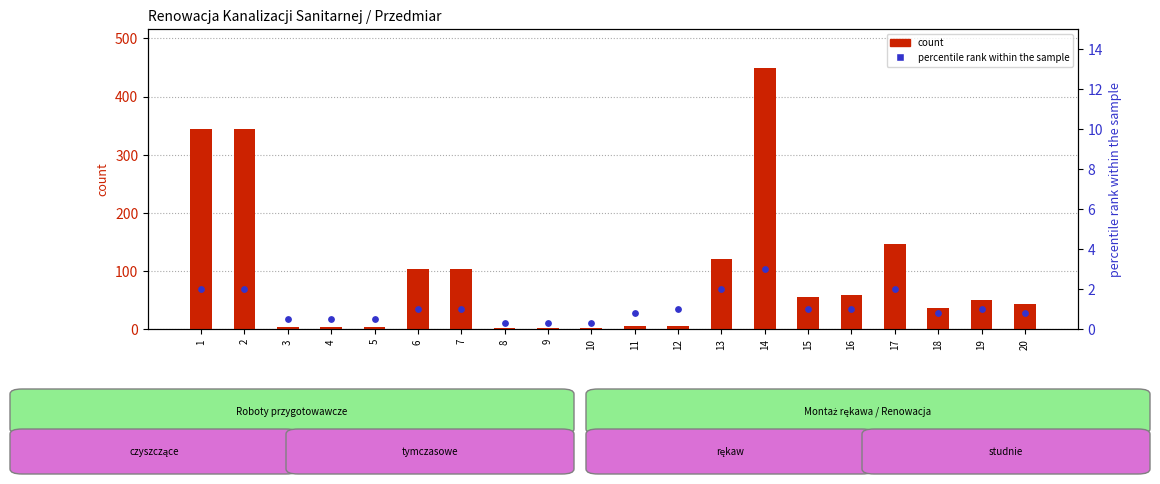

Which series has the largest total across all categories?

count